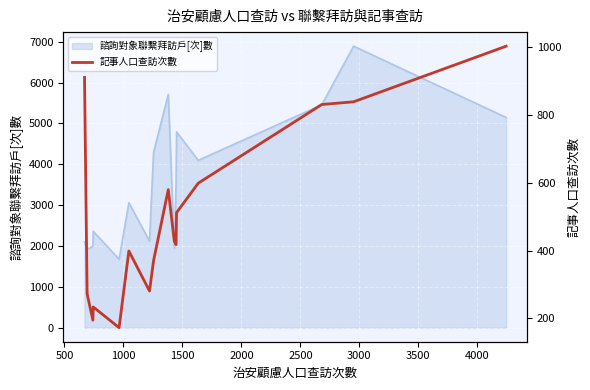

Count the number of categories in the chart.

16